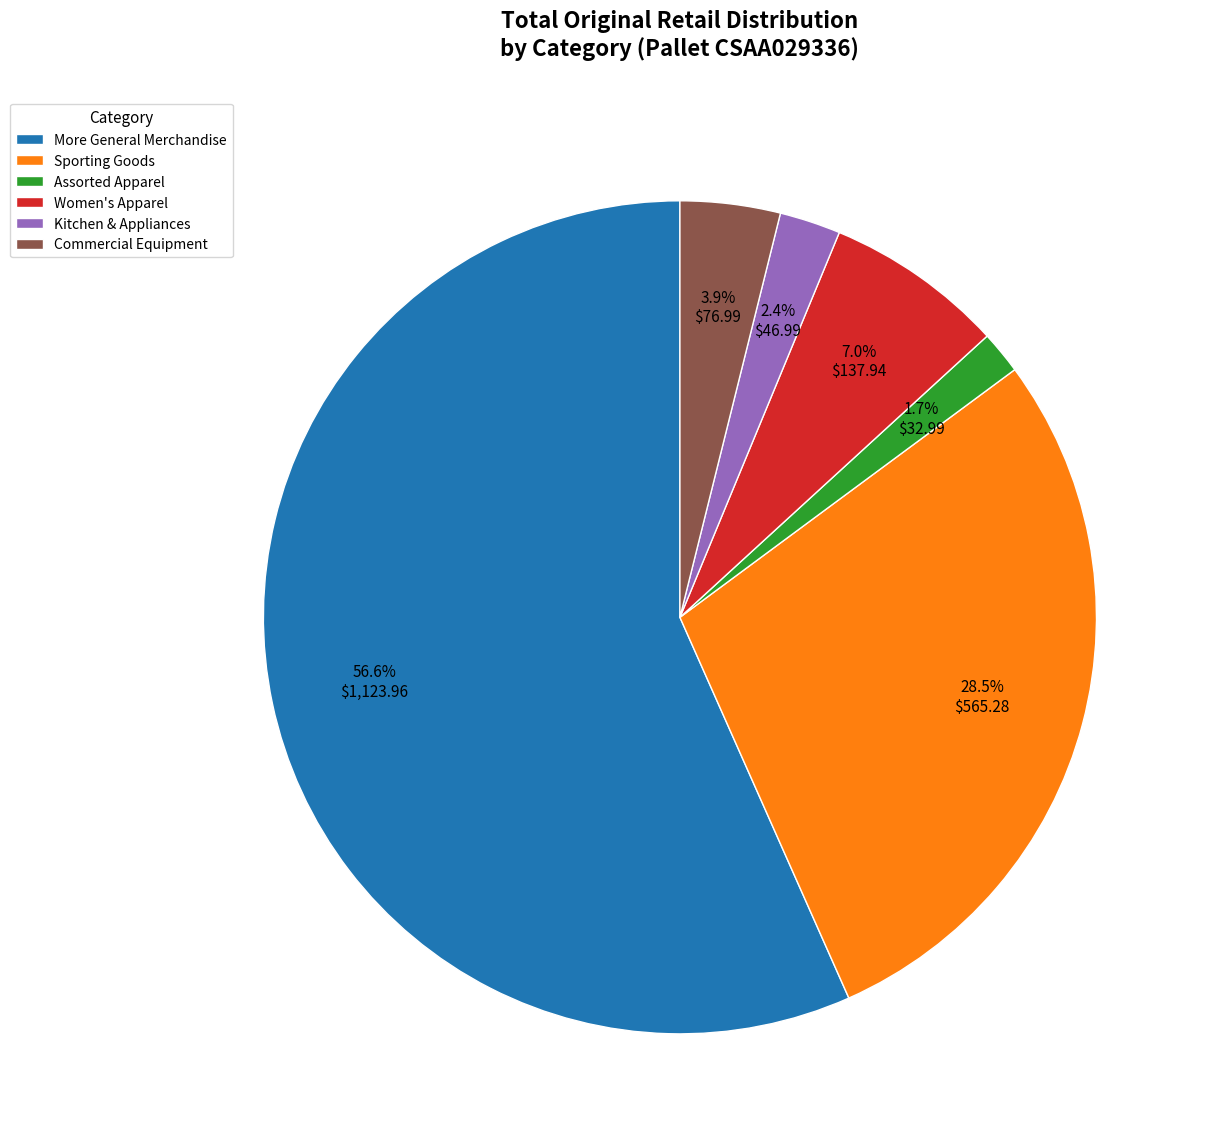

Is More General Merchandise the majority of the pie?

Yes